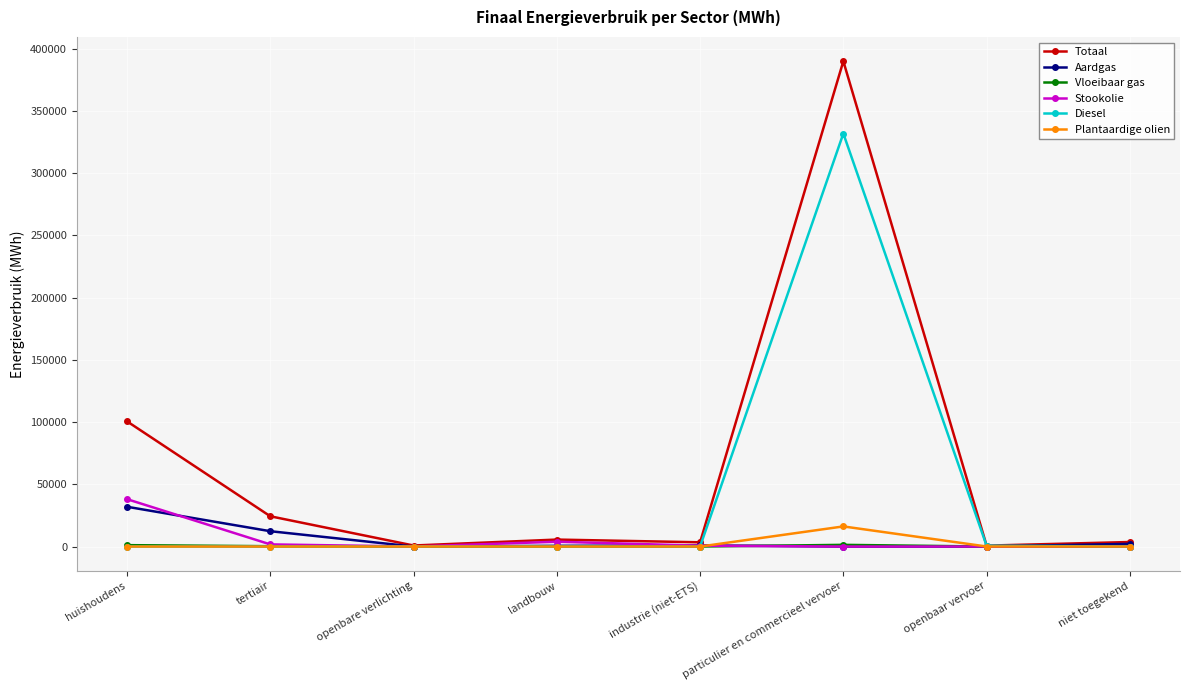

Which series has the largest range (max minus min)?

Totaal